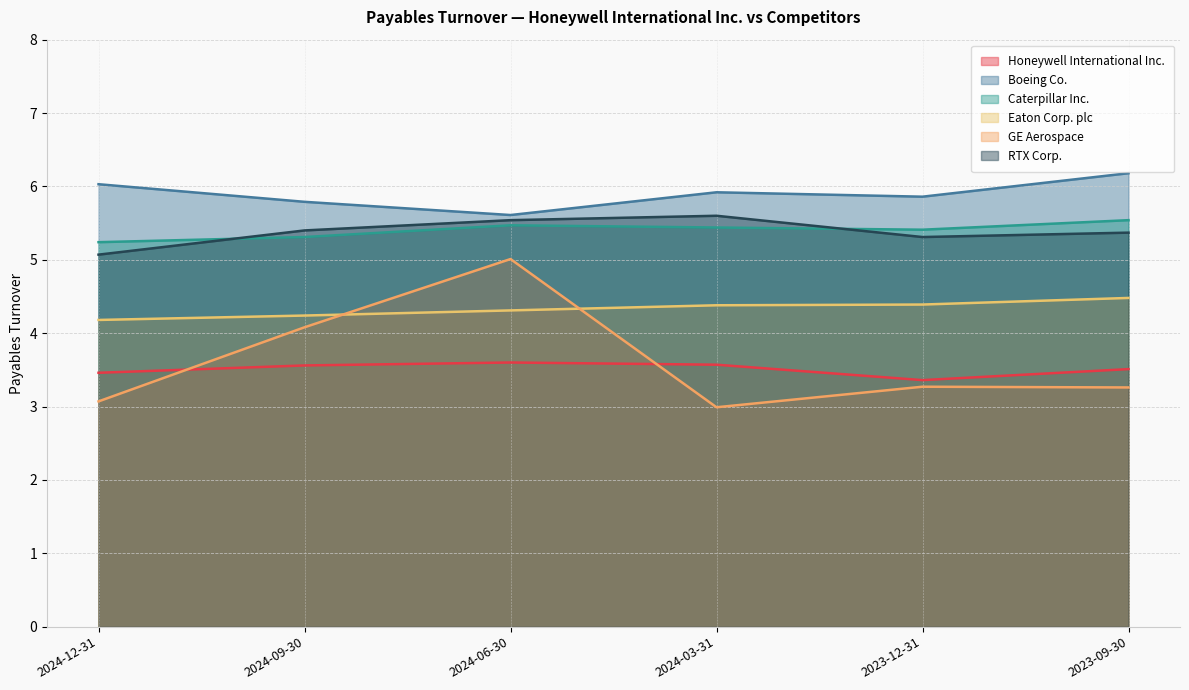

Which series has the widest spread of values?

GE Aerospace